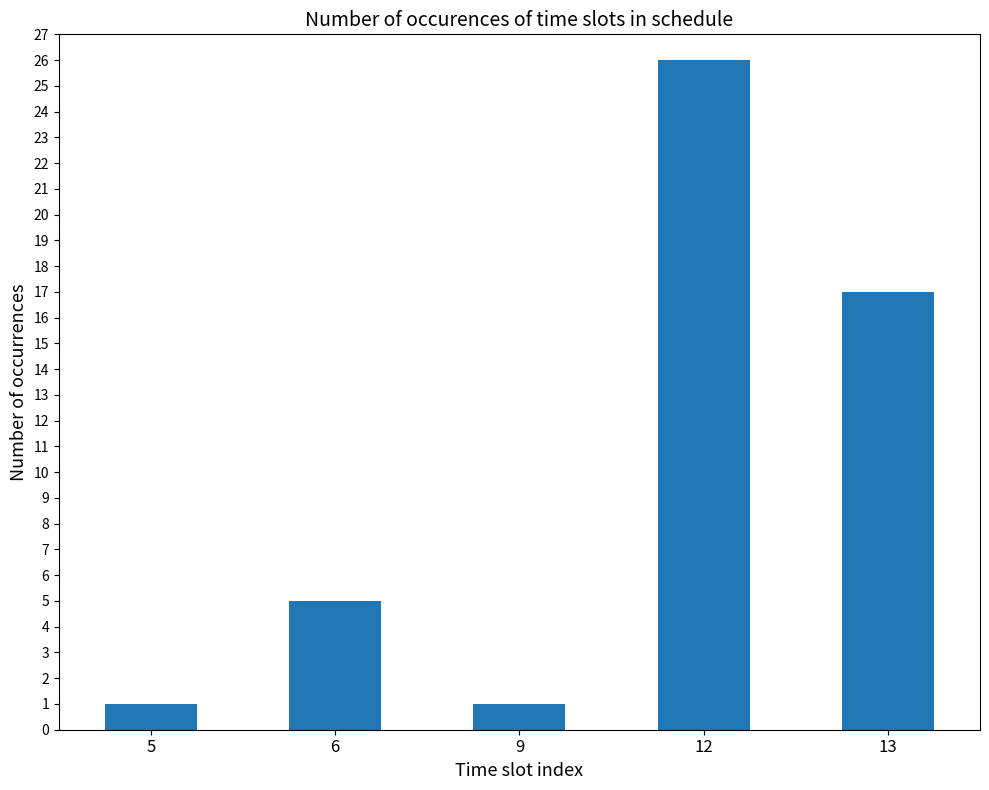

Reading right to left, list all the values displayed in this chart.

13=17	12=26	9=1	6=5	5=1